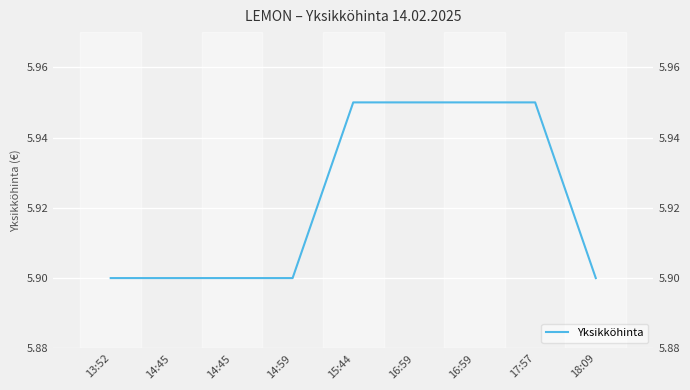

At which category does the chart reach its minimum across all series?

13:52